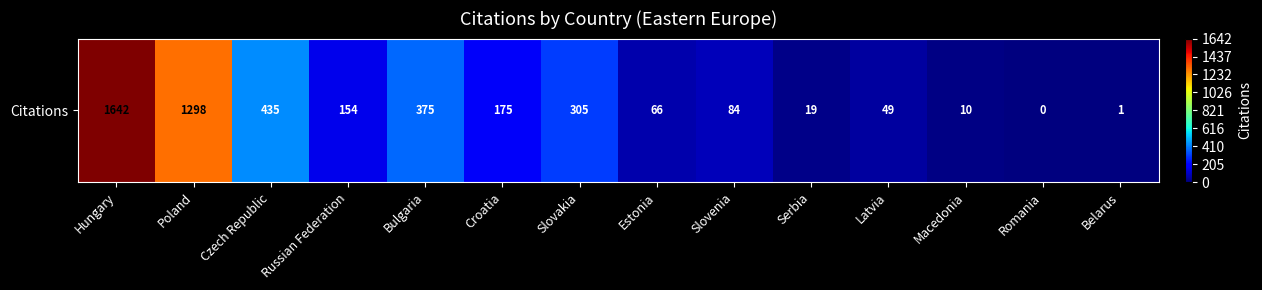

Is it true that the value at Czech Republic is 435?

True